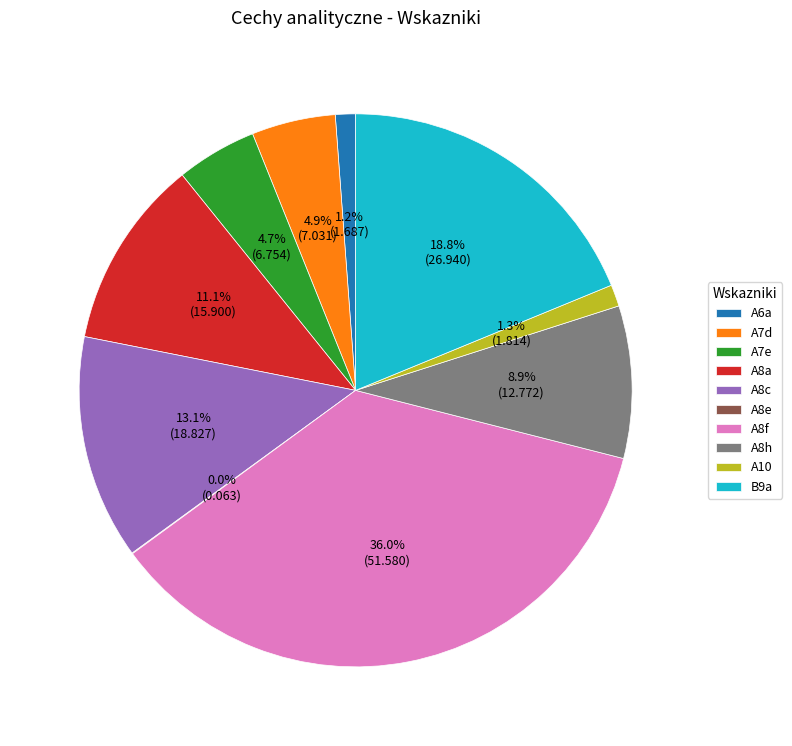

The A8h slice represents 14% of the pie. True or false?

False